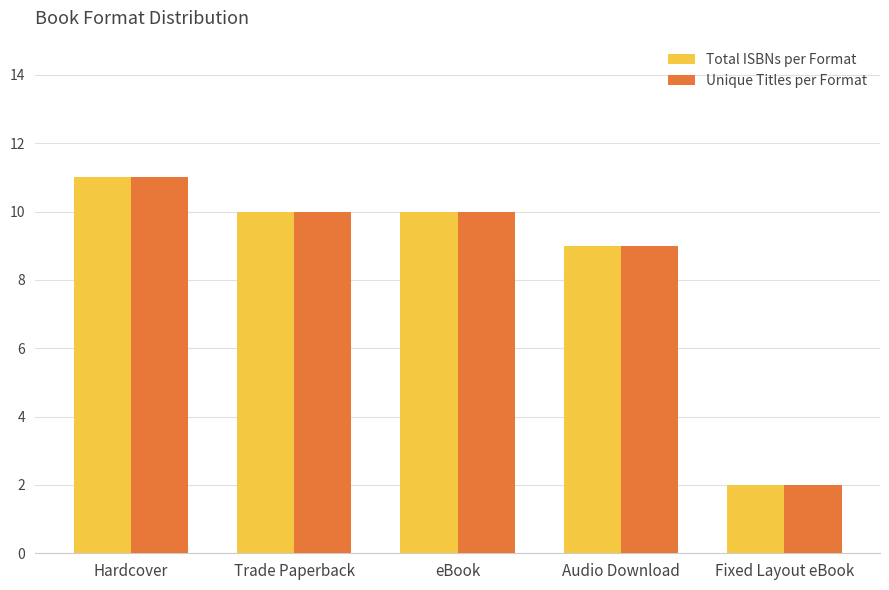

Read the Unique Titles per Format value at Hardcover.

11